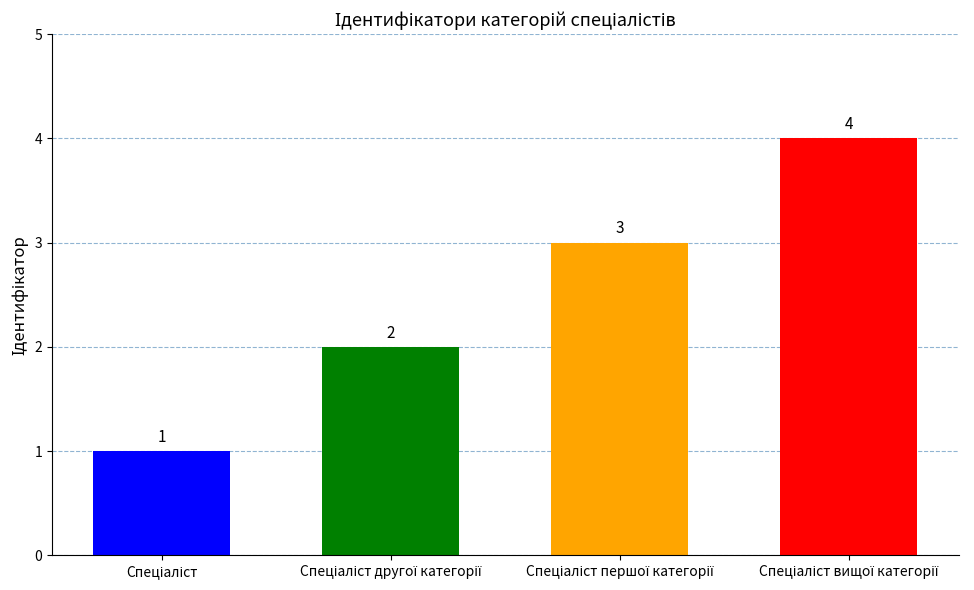

Rank the categories by value from highest to lowest.

Спеціаліст вищої категорії, Спеціаліст першої категорії, Спеціаліст другої категорії, Спеціаліст